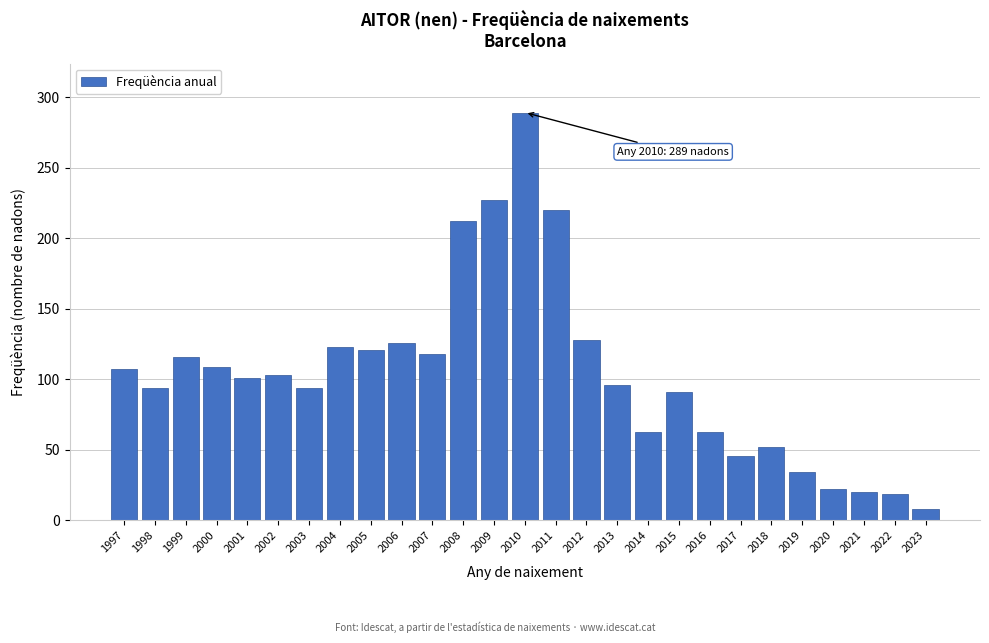

What is the difference between the maximum and minimum values?

281